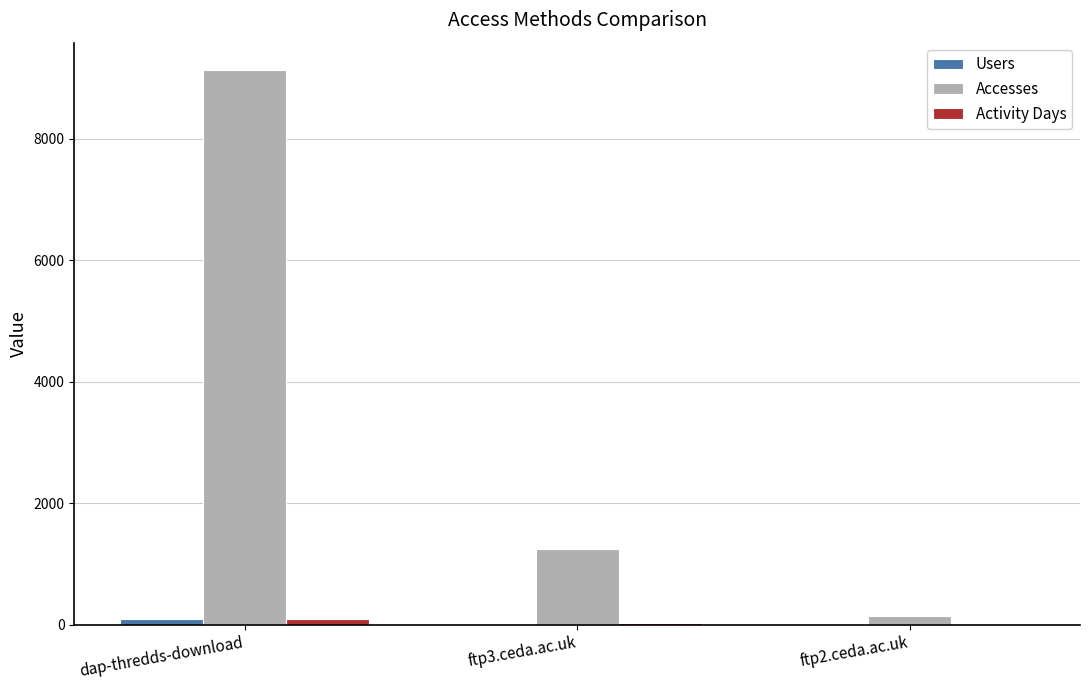

At which category does the chart reach its peak across all series?

dap-thredds-download